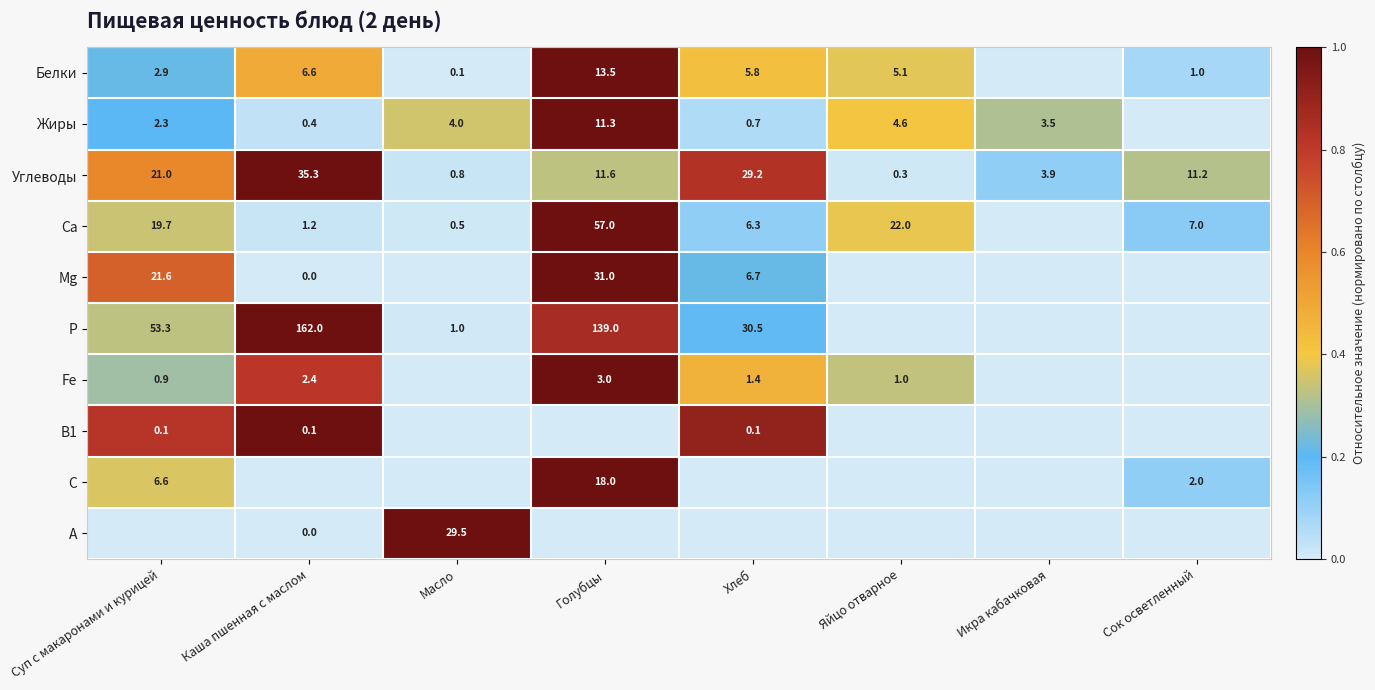

The value of Жиры at Хлеб is 0.7. True or false?

True